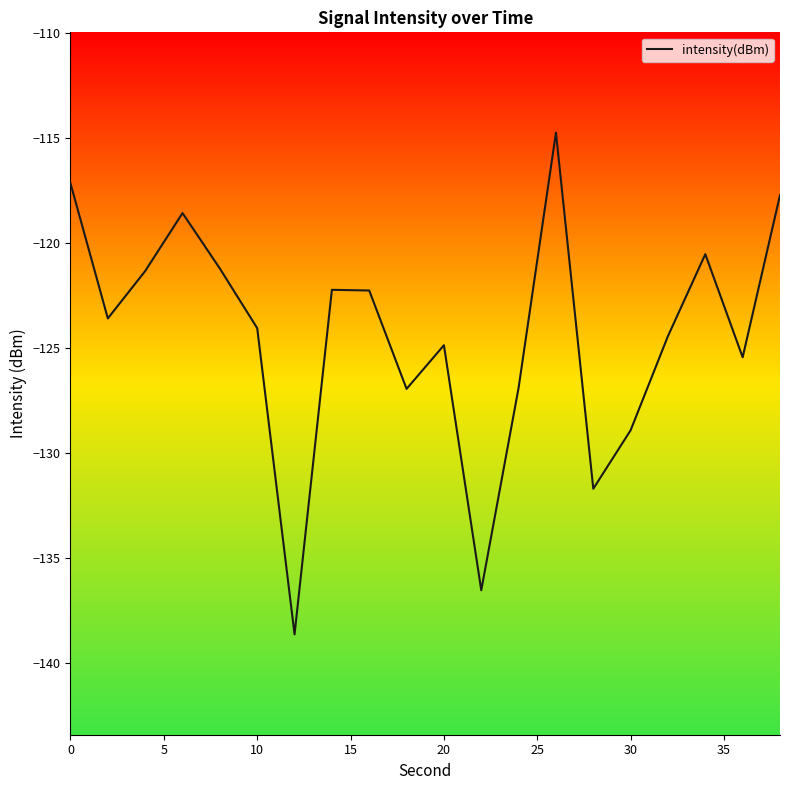

What is the smallest value displayed?

-138.6